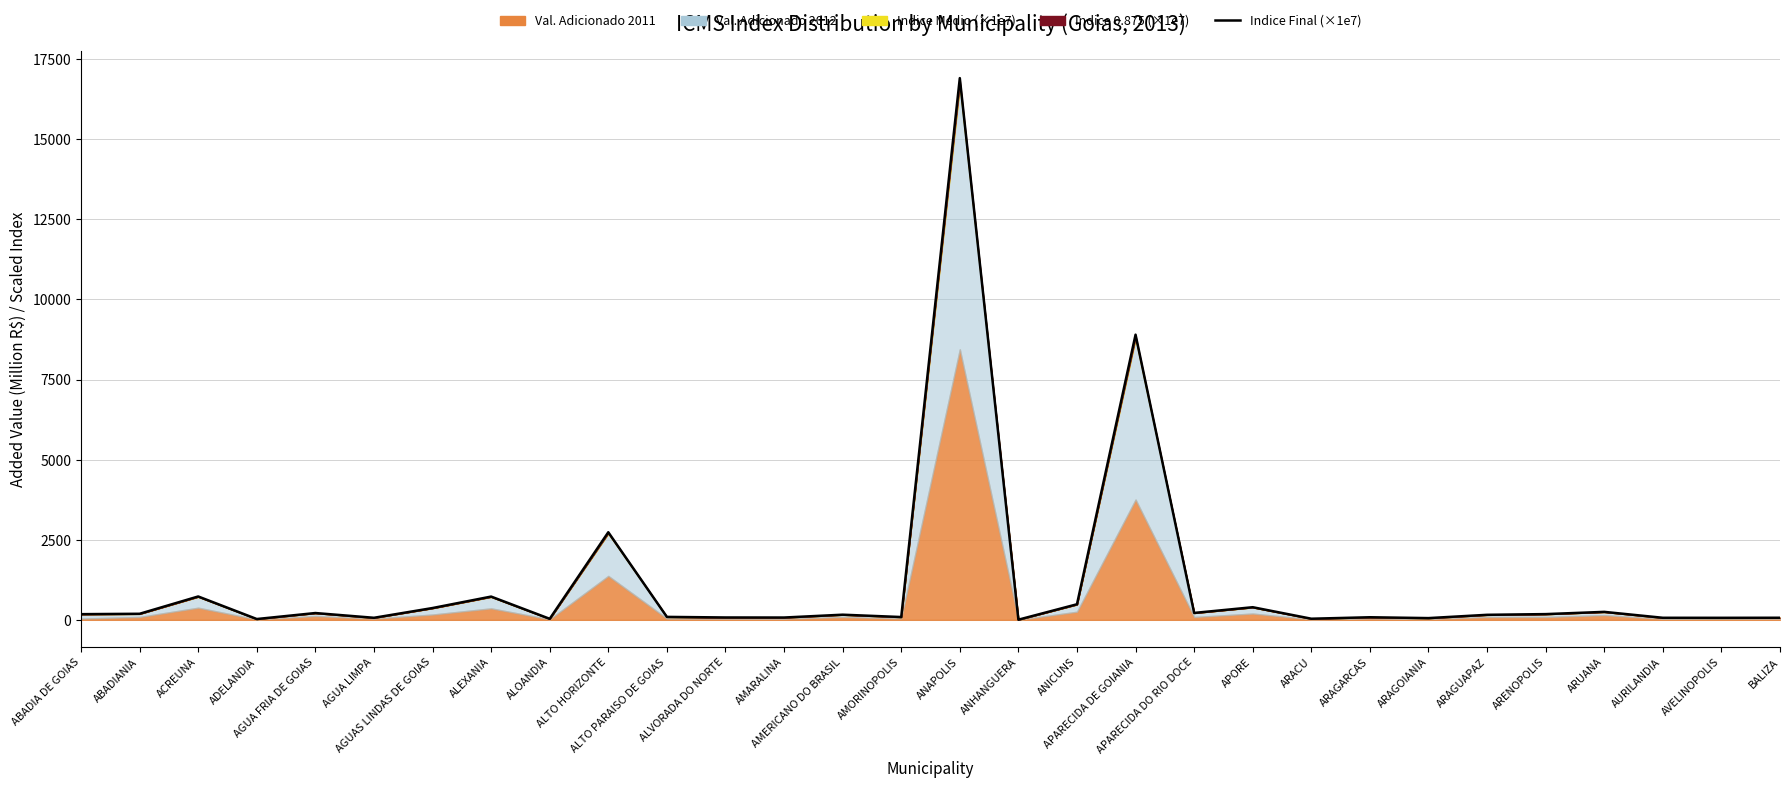

Approximately how many times larger is the value at ABADIA DE GOIAS compared to ADELANDIA?

7.1